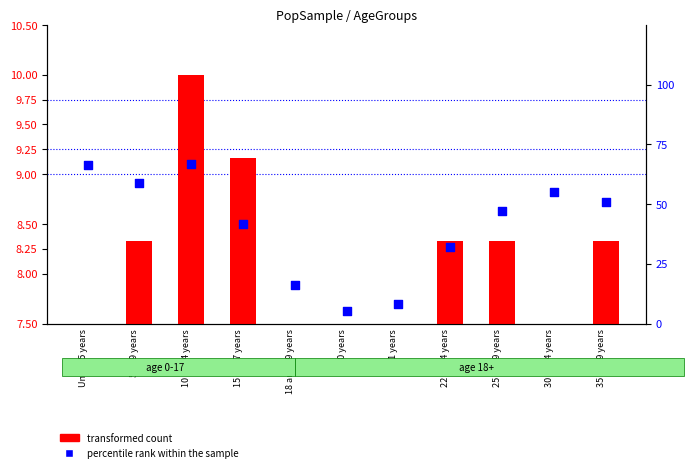

Which series reaches the maximum Y coordinate?

percentile rank within the sample